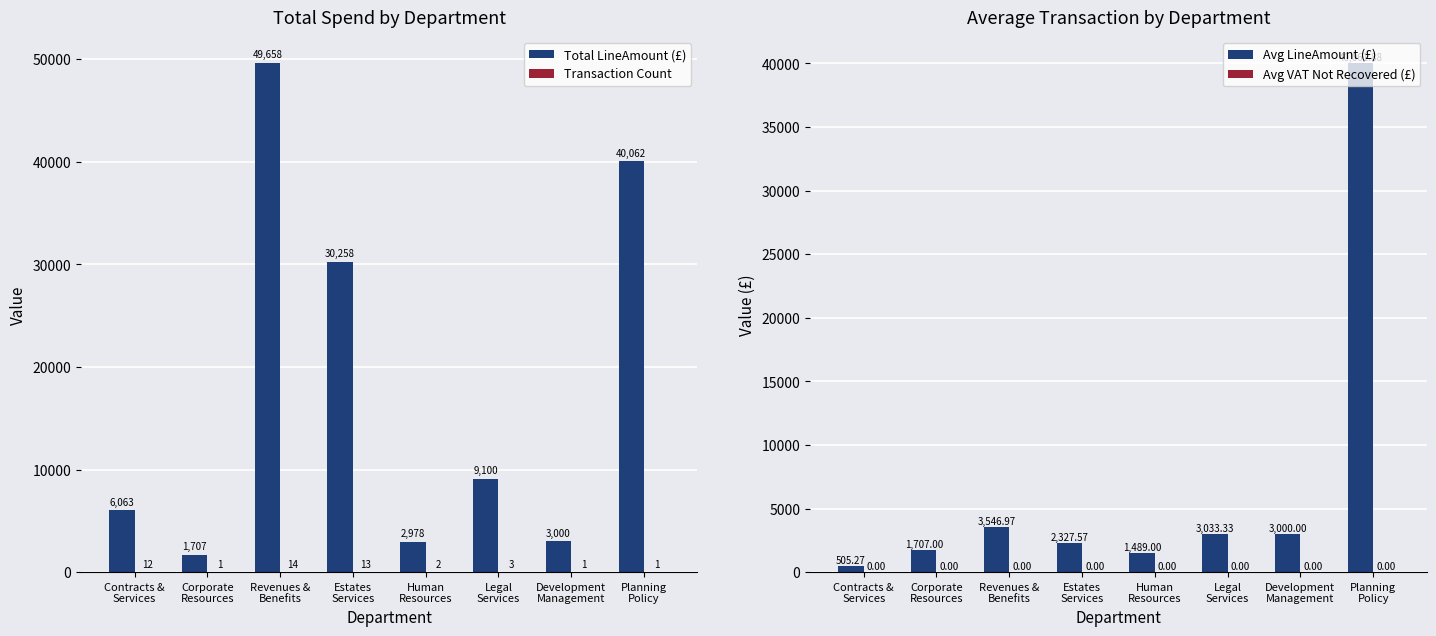

List the labels in order of Avg VAT Not Recovered (£) value, smallest first.

Contracts &
Services, Corporate
Resources, Revenues &
Benefits, Estates
Services, Human
Resources, Legal
Services, Development
Management, Planning
Policy